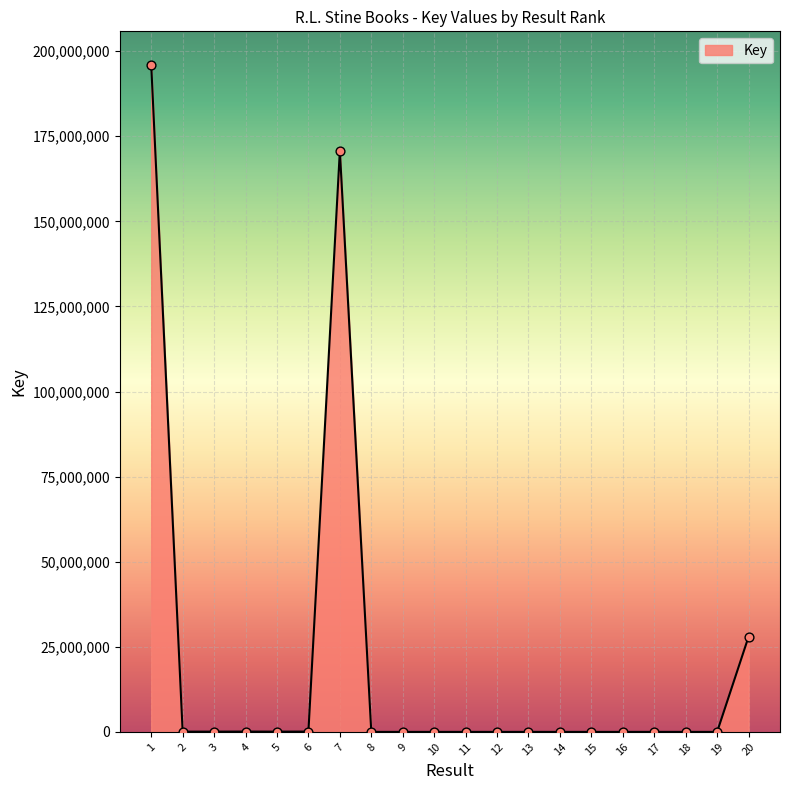

What is the ratio of the value at 18 to the value at 17?

0.4